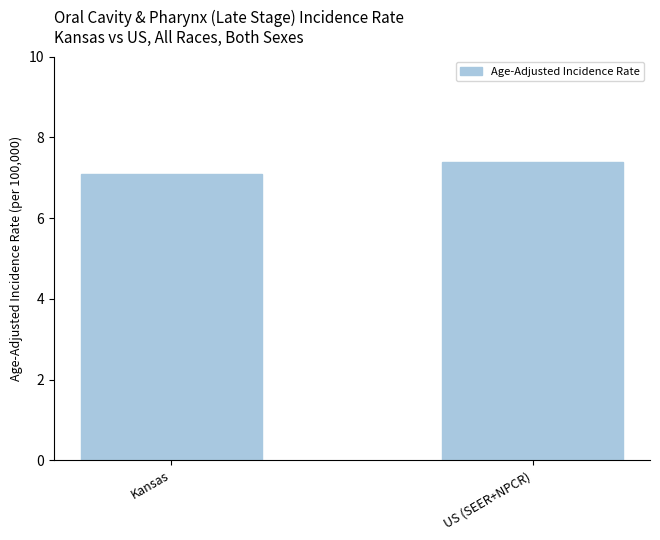

What is the change in value from Kansas to US (SEER+NPCR)?

+0.3